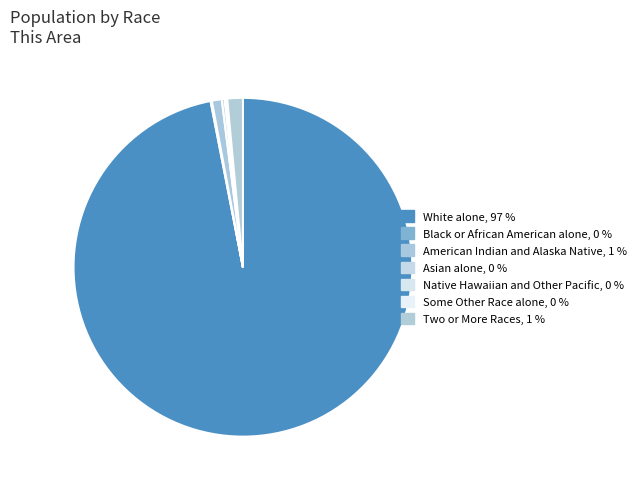

Which slice is the largest?

White alone